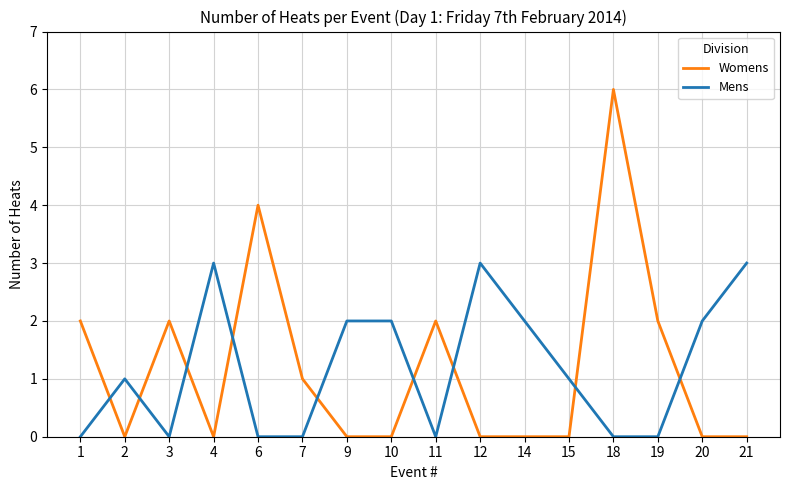

True or false: Womens and Mens intersect in this chart.

True